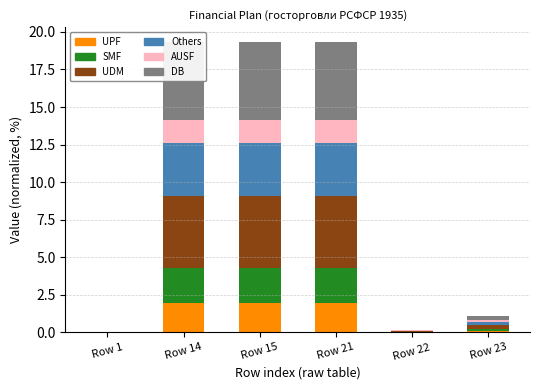

At how many categories does at least one series exceed 1?

3